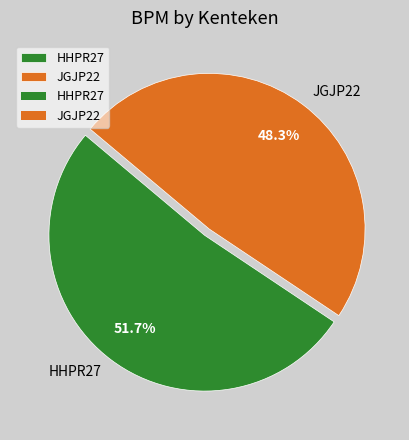

Count the number of slices in the pie.

2